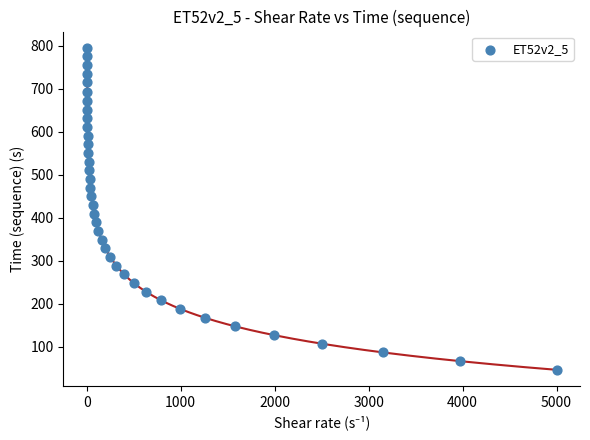

What is the range of Y values (max minus min)?

747.3